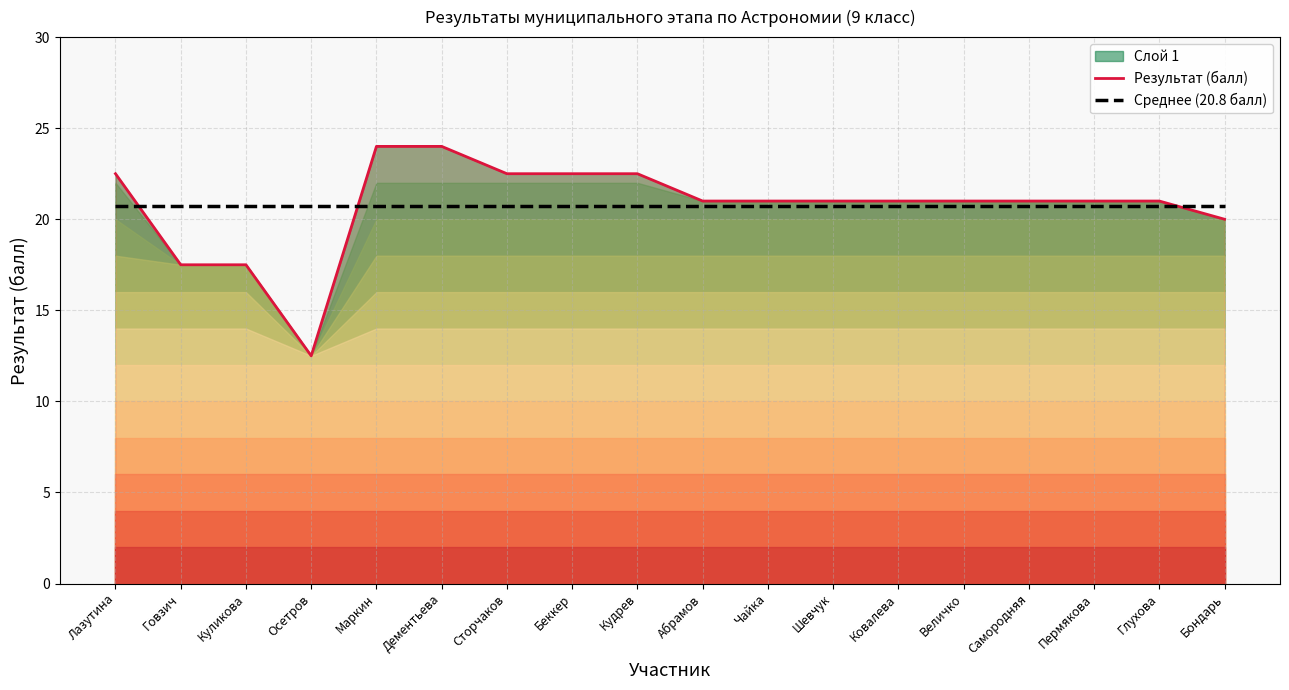

Where is Среднее (20.8 балл) nearest to the value 20?

Лазутина